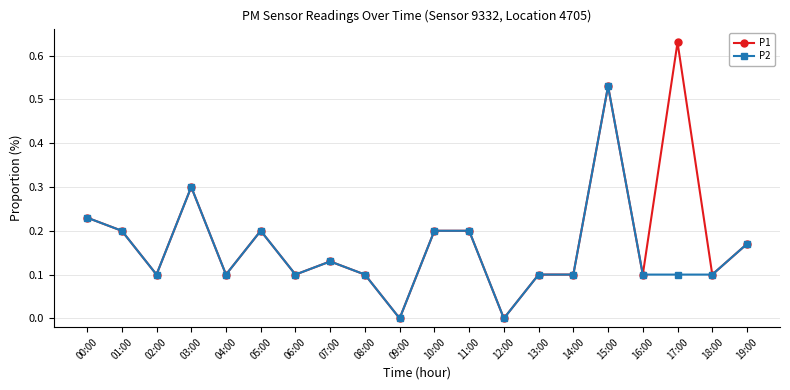

The P1 series shows 0.2 at 05:00. True or false?

True